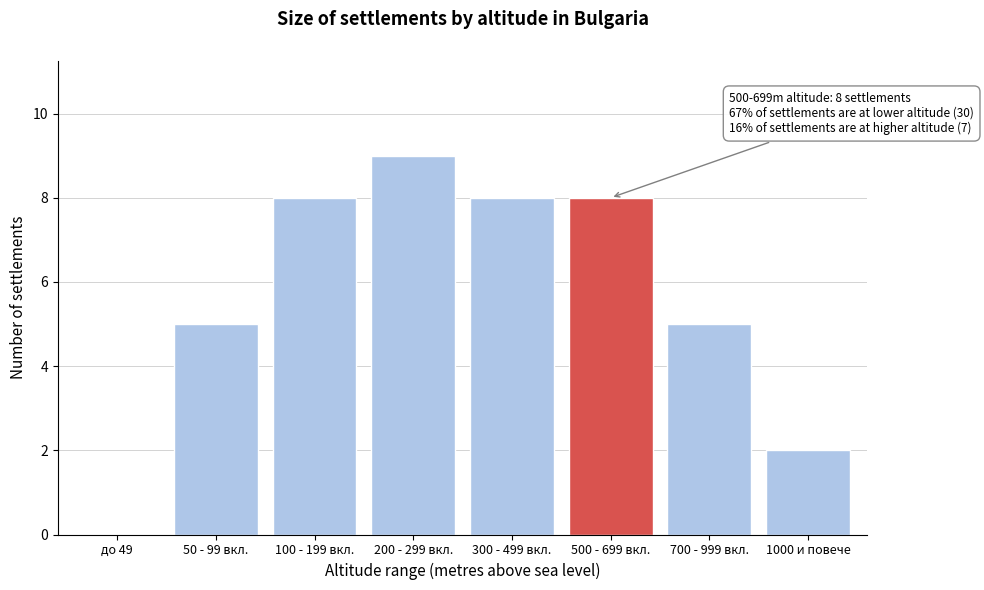

Reading right to left, transcribe all the data shown in this chart.

1000 и повече=2	700 - 999 вкл.=5	500 - 699 вкл.=8	300 - 499 вкл.=8	200 - 299 вкл.=9	100 - 199 вкл.=8	50 - 99 вкл.=5	до 49=0